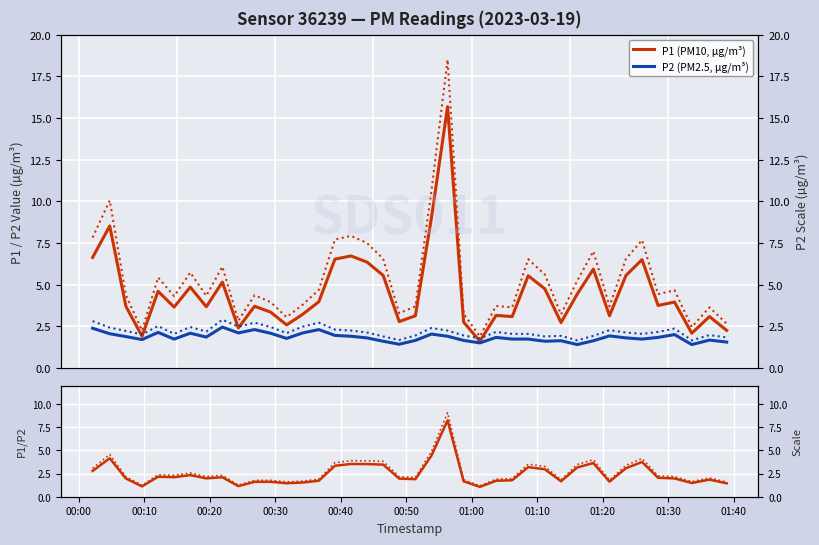

Is the value of P1 (PM10, µg/m³) at 17 greater than the value of P1/P2 ratio at 20?

Yes